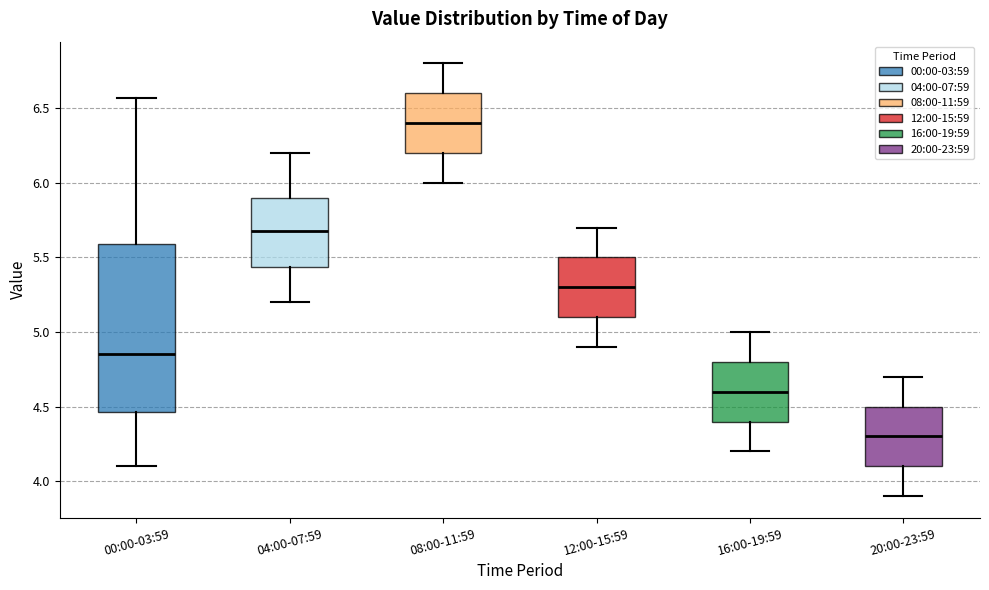

Reading left to right, transcribe this box plot: for each box, give where its median line is, the range the box spans, and where its two whiskers end, as read against the y-axis. The values are not printed on the chart, so give them approximately, as read against the axis.

00:00-03:59: median 4.85, box 4.45 to 5.60, whiskers 4.10 to 6.55
04:00-07:59: median 5.70, box 5.45 to 5.90, whiskers 5.20 to 6.20
08:00-11:59: median 6.40, box 6.20 to 6.60, whiskers 6.00 to 6.80
12:00-15:59: median 5.30, box 5.10 to 5.50, whiskers 4.90 to 5.70
16:00-19:59: median 4.60, box 4.40 to 4.80, whiskers 4.20 to 5.00
20:00-23:59: median 4.30, box 4.10 to 4.50, whiskers 3.90 to 4.70